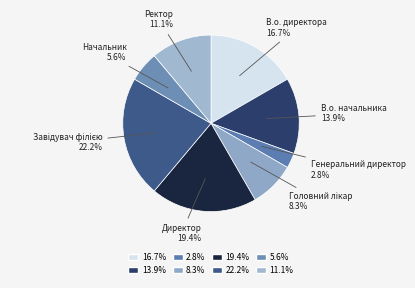

Count the number of slices in the pie.

8